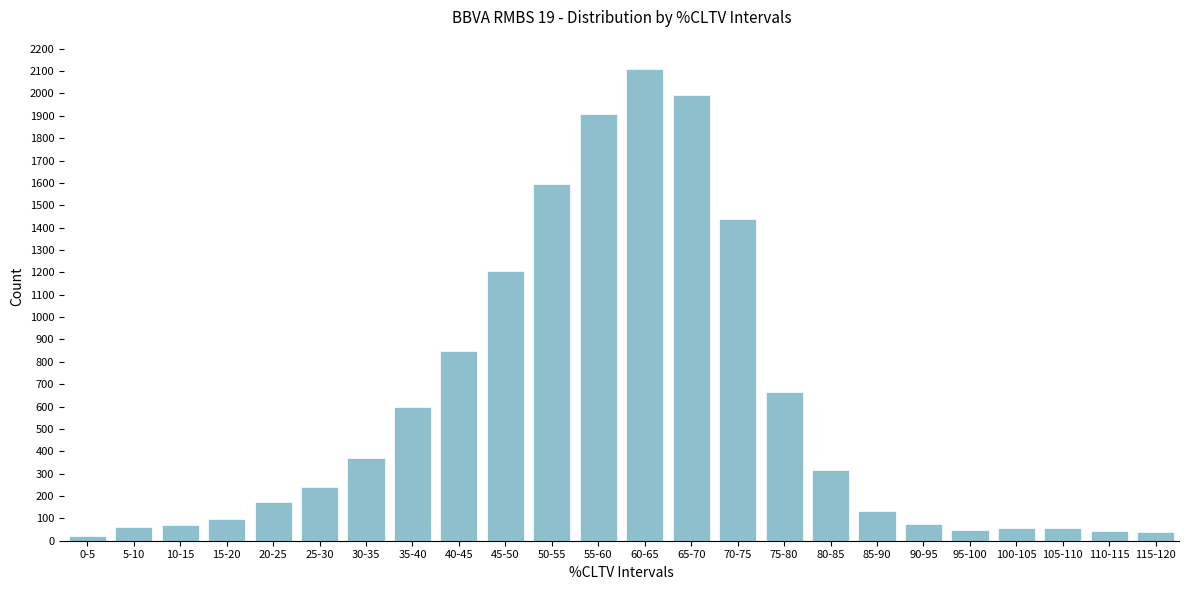

What is the label of the 21st bar from the right?

15-20